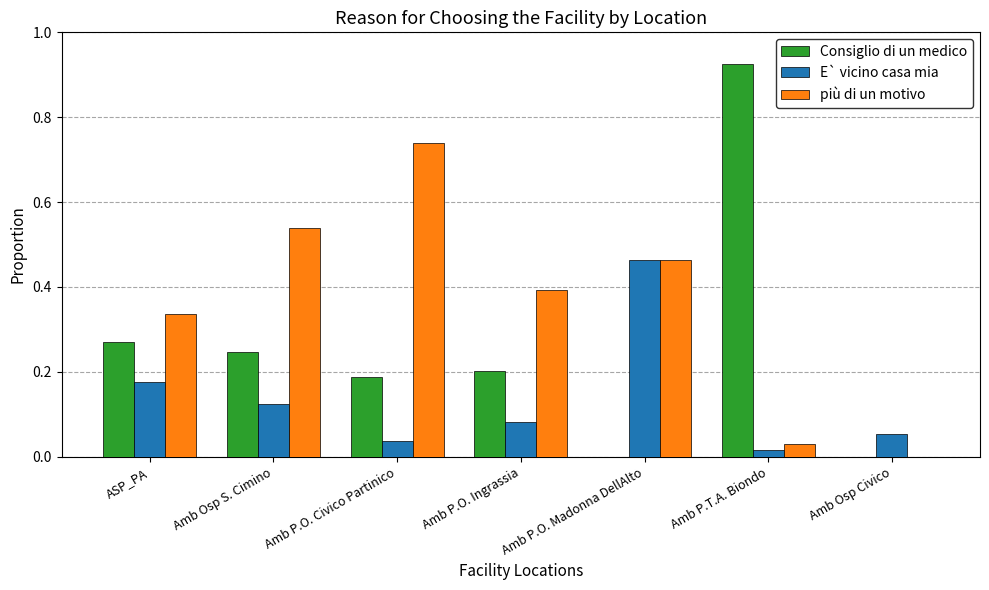

At which label does E` vicino casa mia reach its peak?

Amb P.O. Madonna DellAlto